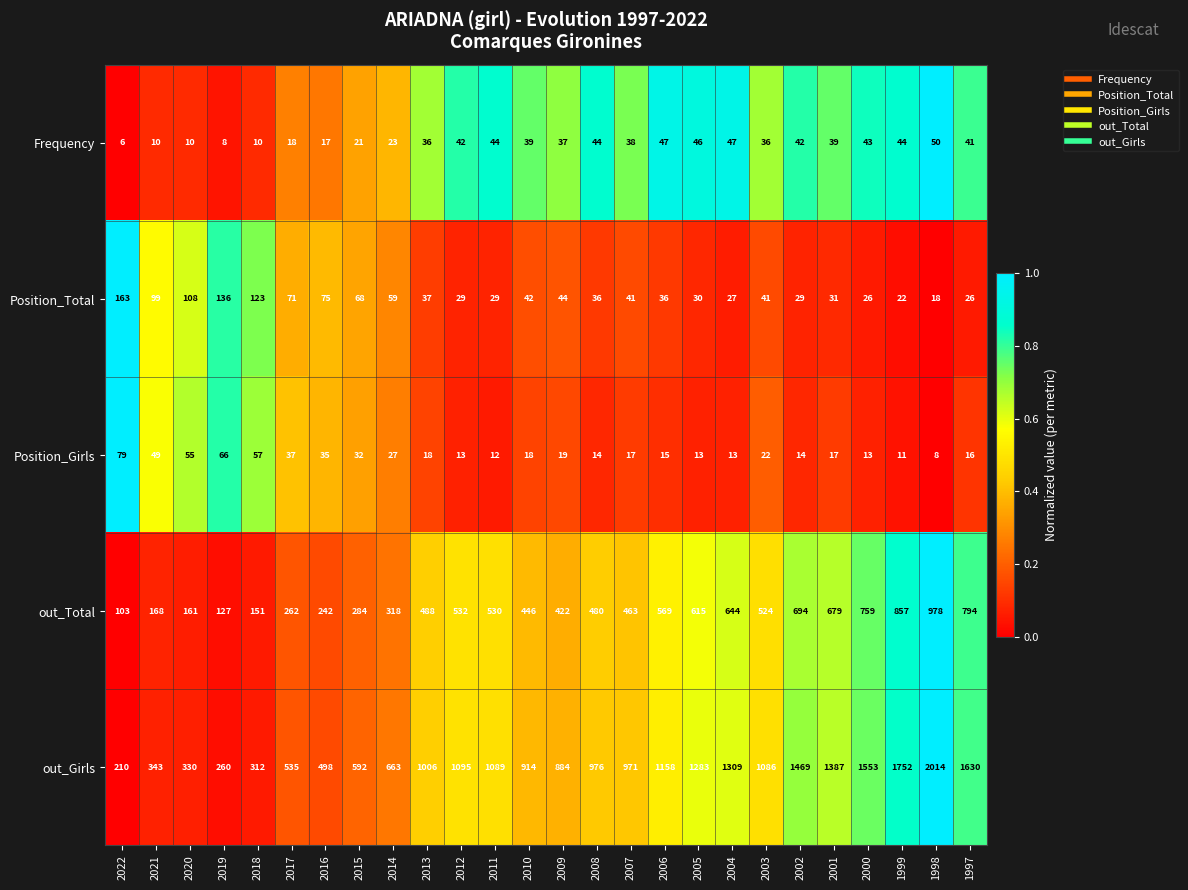

Is the value of Position_Total at 2000 greater than the value of Frequency at 2005?

No